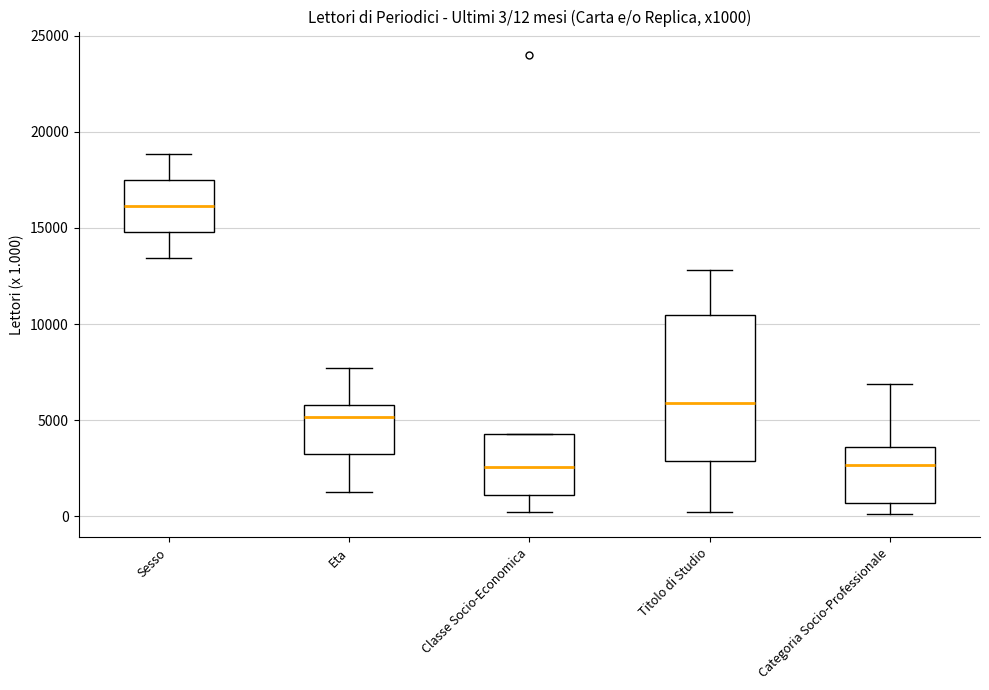

Comparing the boxes themselves (not the whiskers), which one is the tallest?

Titolo di Studio